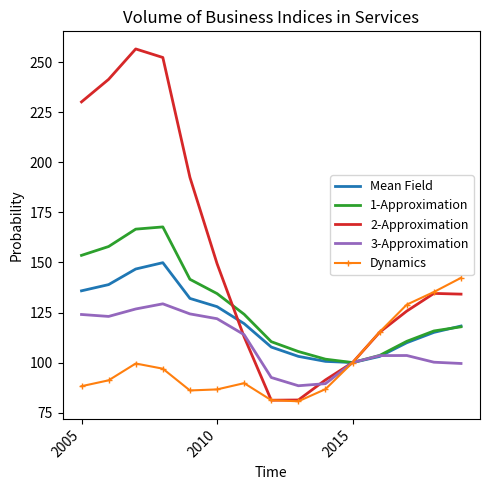

Which series has the largest range (max minus min)?

2-Approximation